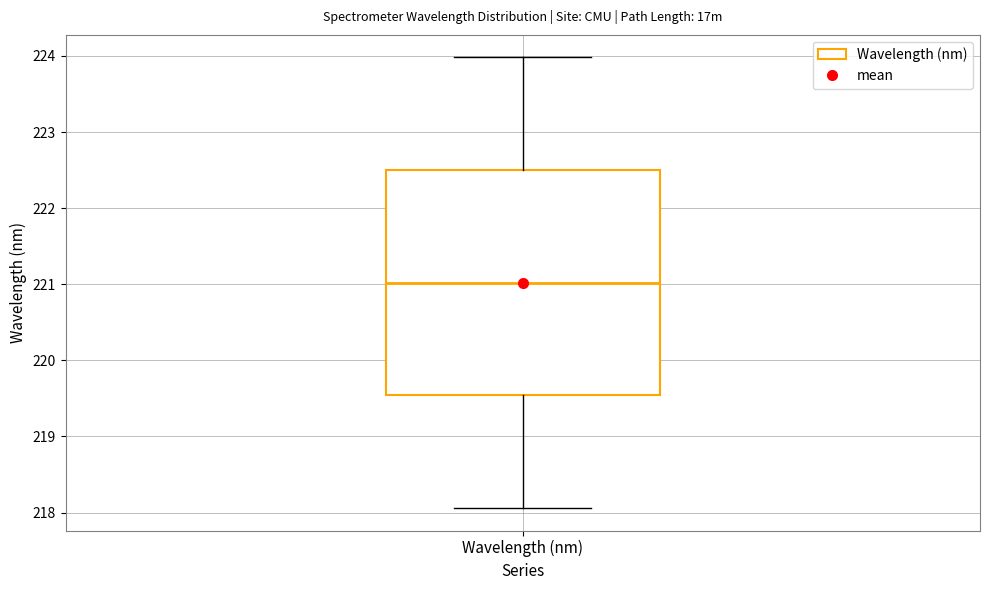

Where does the median line of the box for Wavelength (nm) sit on the y-axis? The values are not printed on the chart, so give them approximately, as read against the axis.

221.0